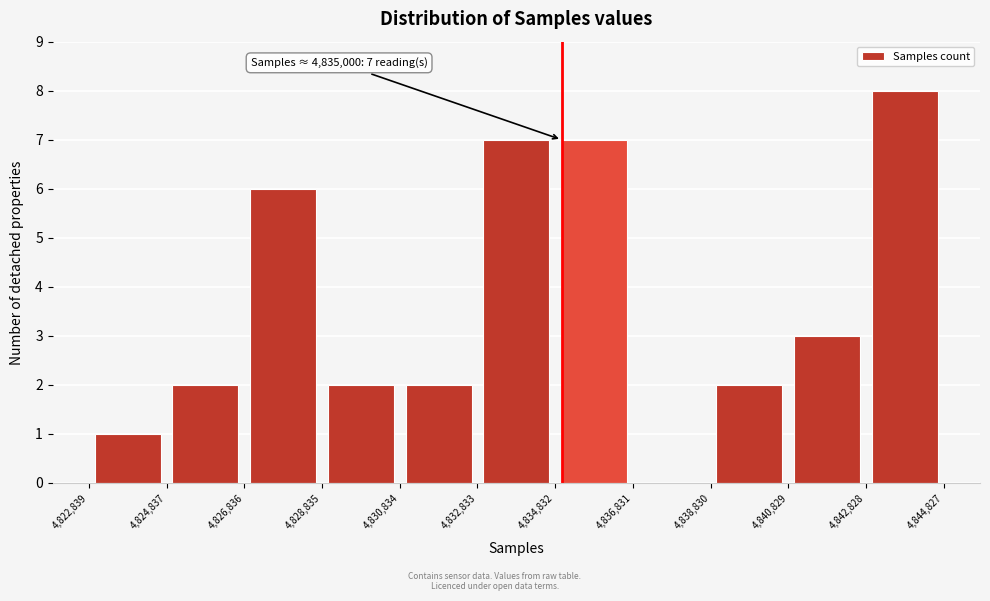

Which range on the x-axis has the tallest bar?

4,842,828 to 4,844,827